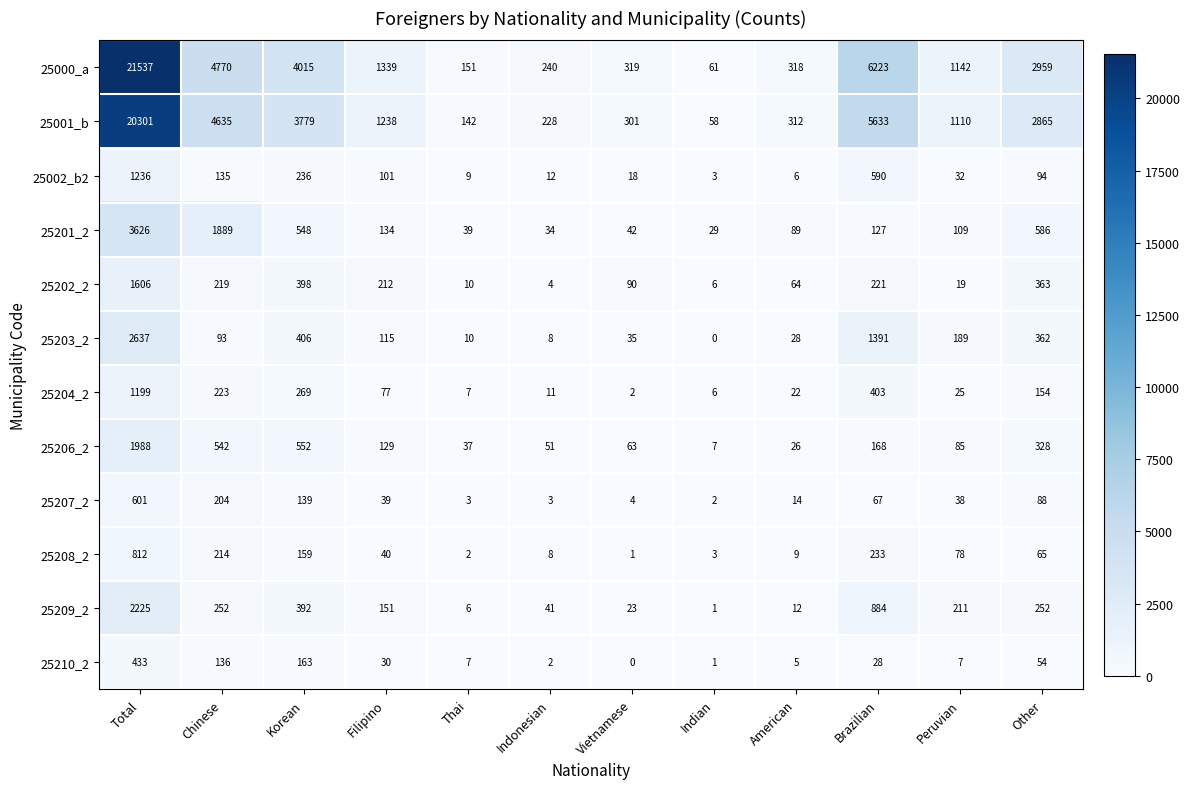

What is the difference between the second highest and minimum values in the 25210_2 series?

163